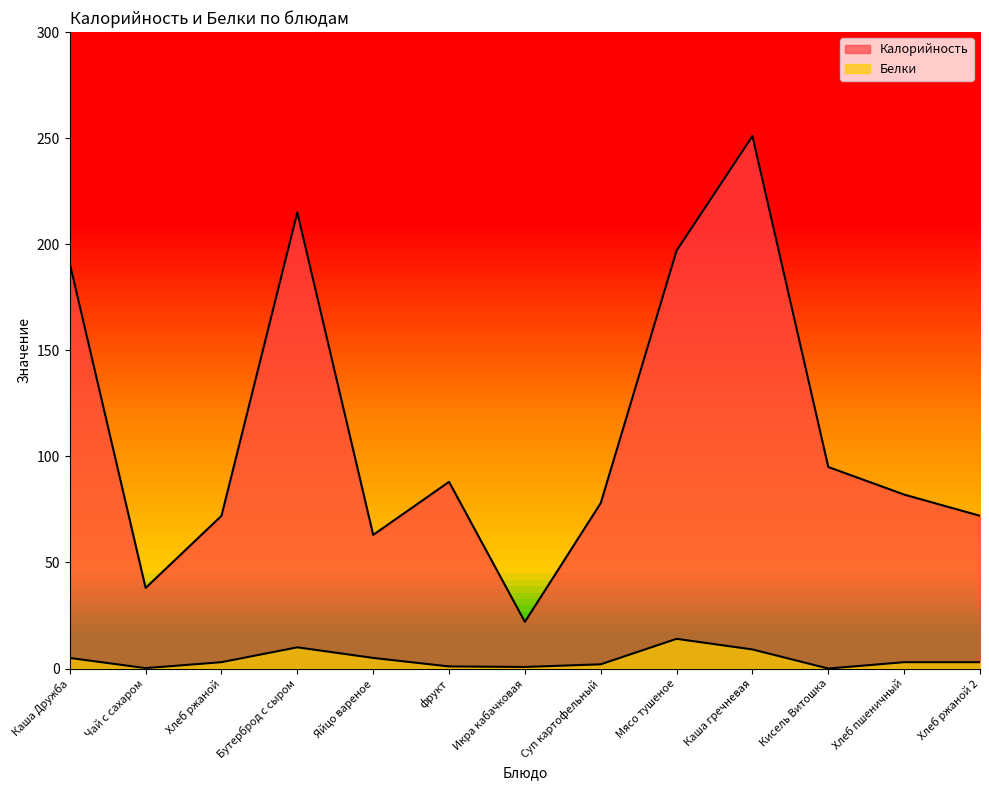

True or false: Калорийность and Белки intersect in this chart.

False